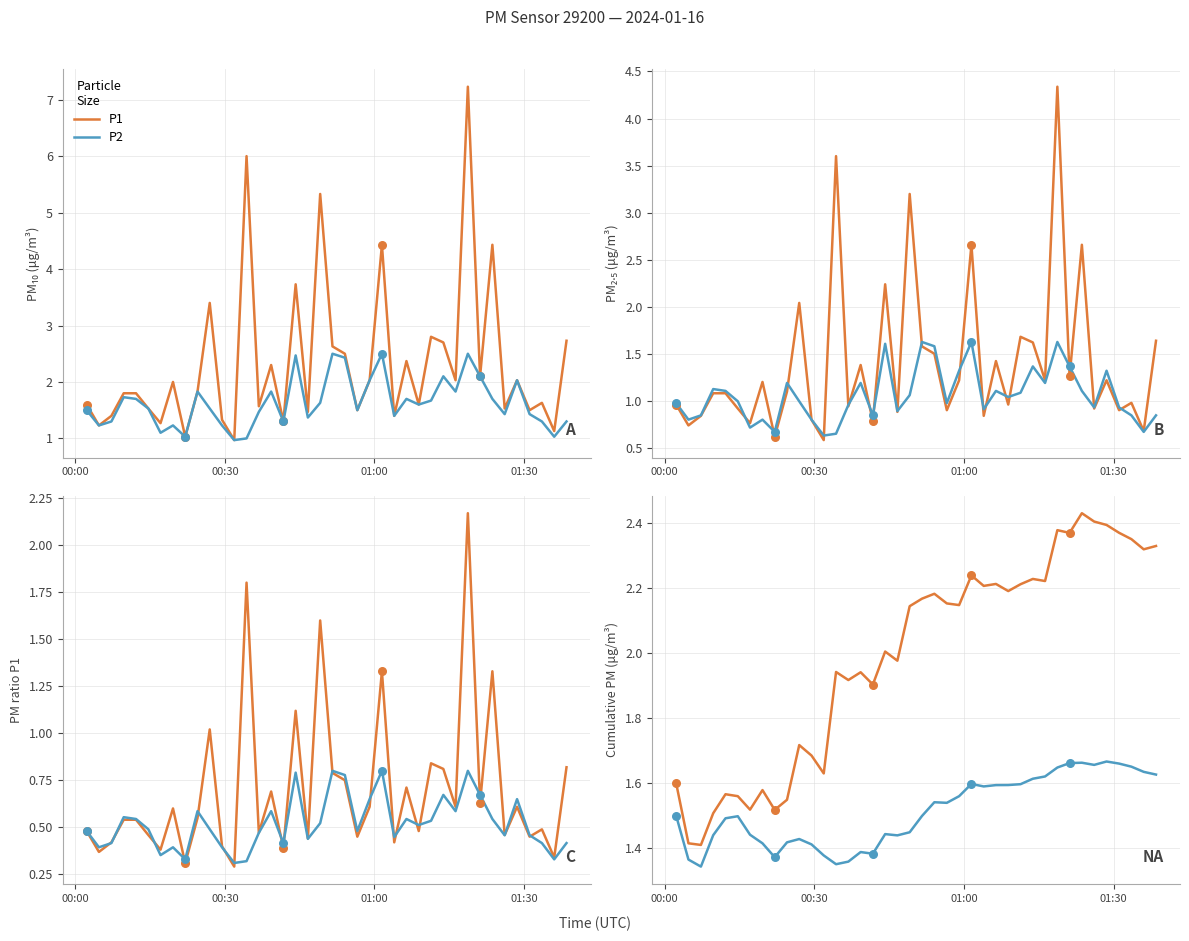

Which series reaches the maximum Y coordinate?

P1